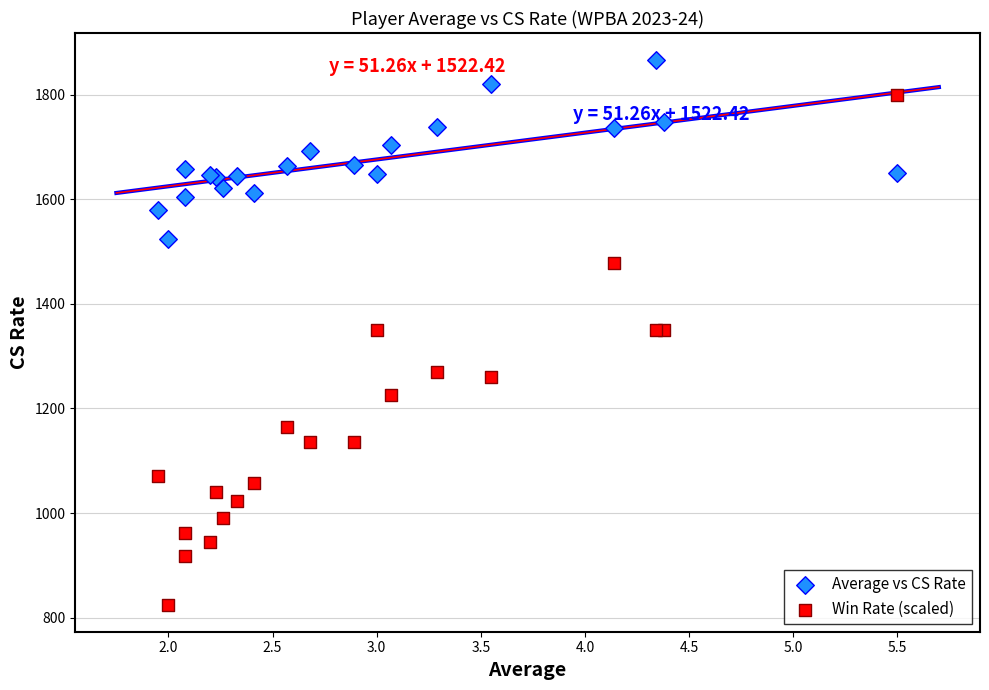

Which series contains the lowest Y value?

Win Rate (scaled)